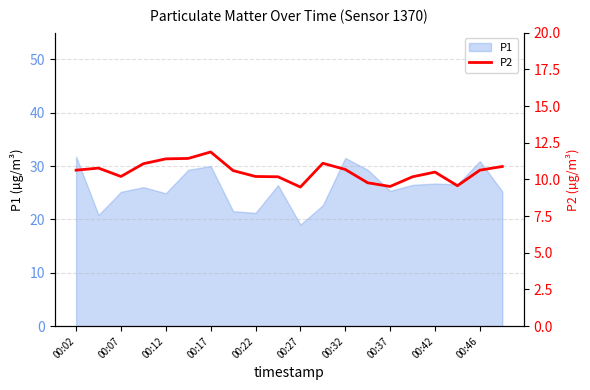

How many values exceed 10?

16